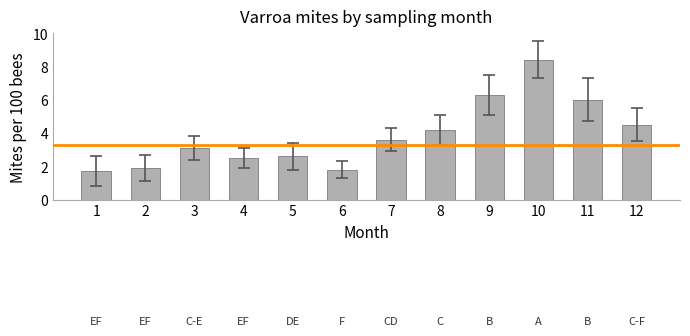

How many data points does each series have?

12